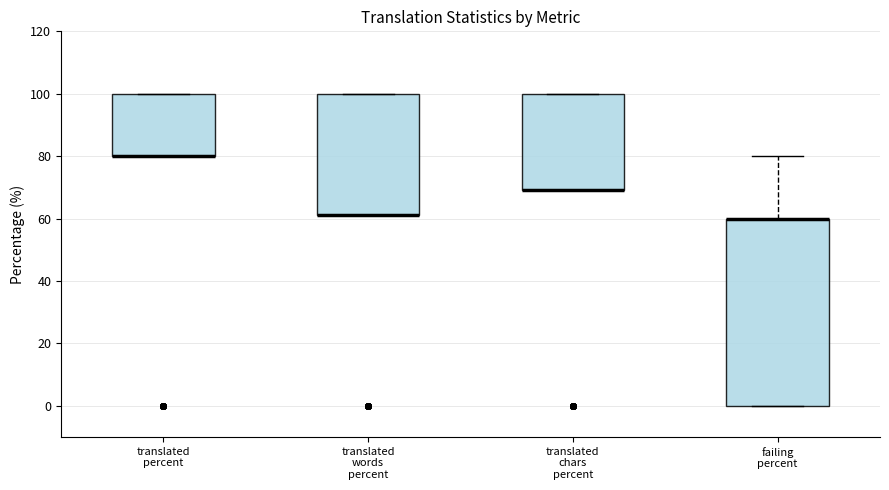

Reading left to right, read every box against the y-axis: the position of its median line, the range the box covers, and the ends of its whiskers. The values are not printed on the chart, so give them approximately, as read against the axis.

translated percent: median 80 (drawn on the box's lower edge), box 80 to 100, whiskers 80 to 100
translated words percent: median 62 (drawn on the box's lower edge), box 62 to 100, whiskers 62 to 100
translated chars percent: median 70 (drawn on the box's lower edge), box 70 to 100, whiskers 70 to 100
failing percent: median 60 (drawn on the box's upper edge), box 0 to 60, whiskers 0 to 80